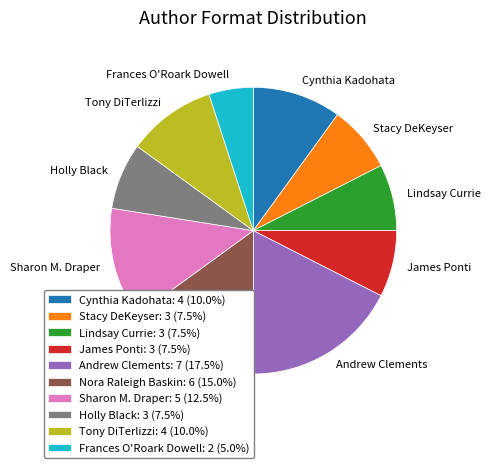

The Nora Raleigh Baskin slice represents 30% of the pie. True or false?

False